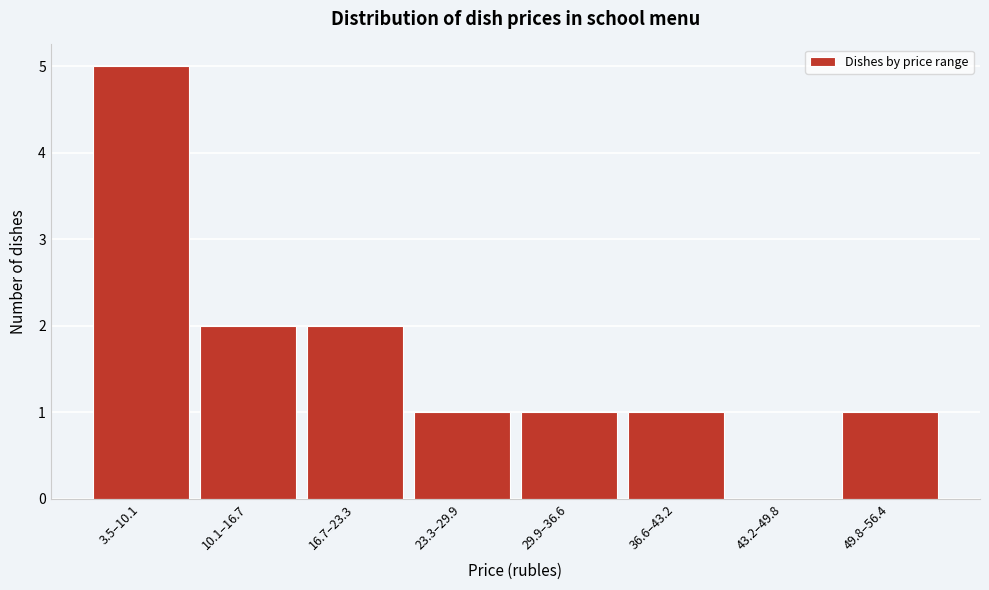

Reading left to right, extract all data points from this chart.

3.5–10.1=5	10.1–16.7=2	16.7–23.3=2	23.3–29.9=1	29.9–36.6=1	36.6–43.2=1	43.2–49.8=0	49.8–56.4=1